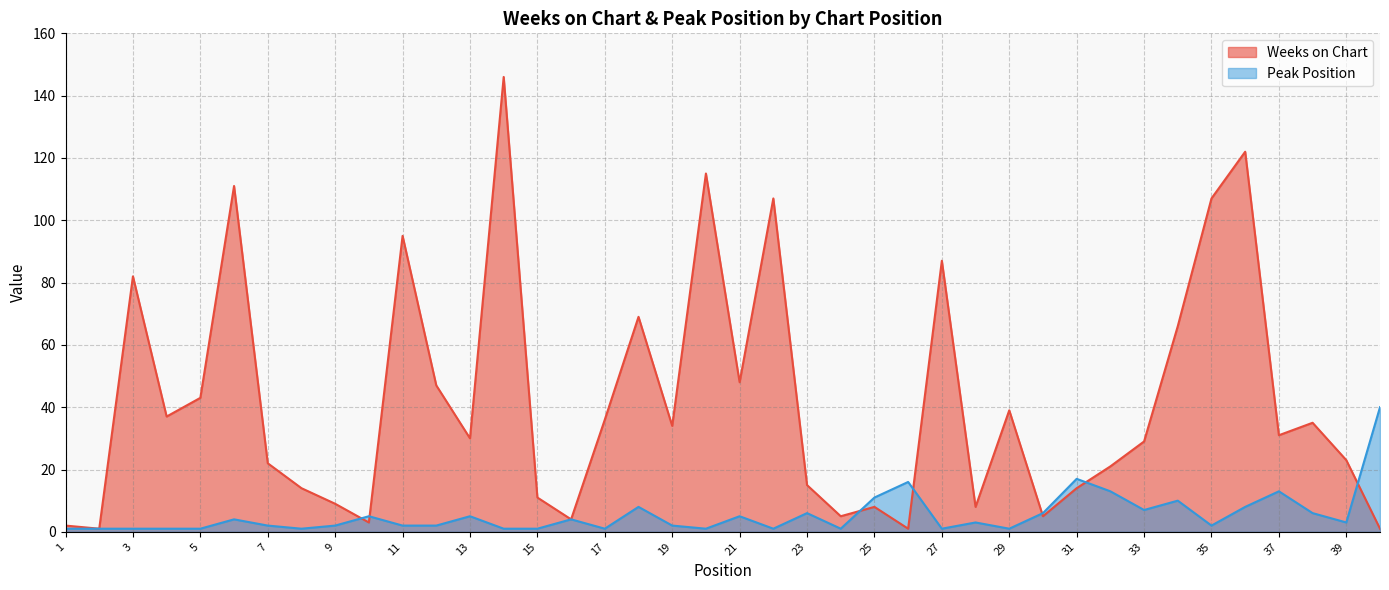

Which series changed the most between 10 and 37?

Weeks on Chart